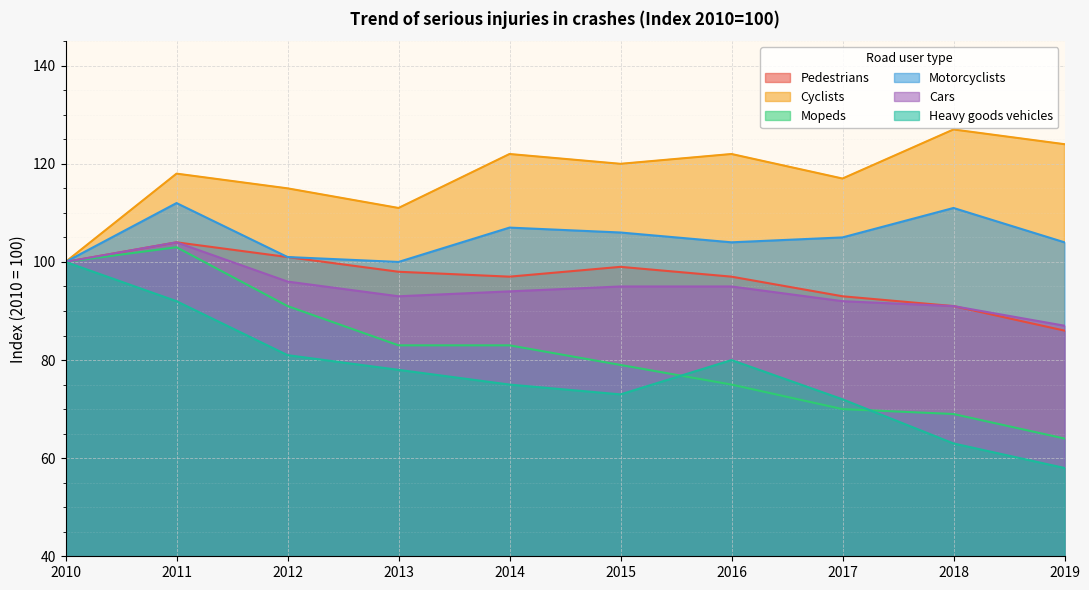

True or false: Motorcyclists and Cyclists intersect in this chart.

False